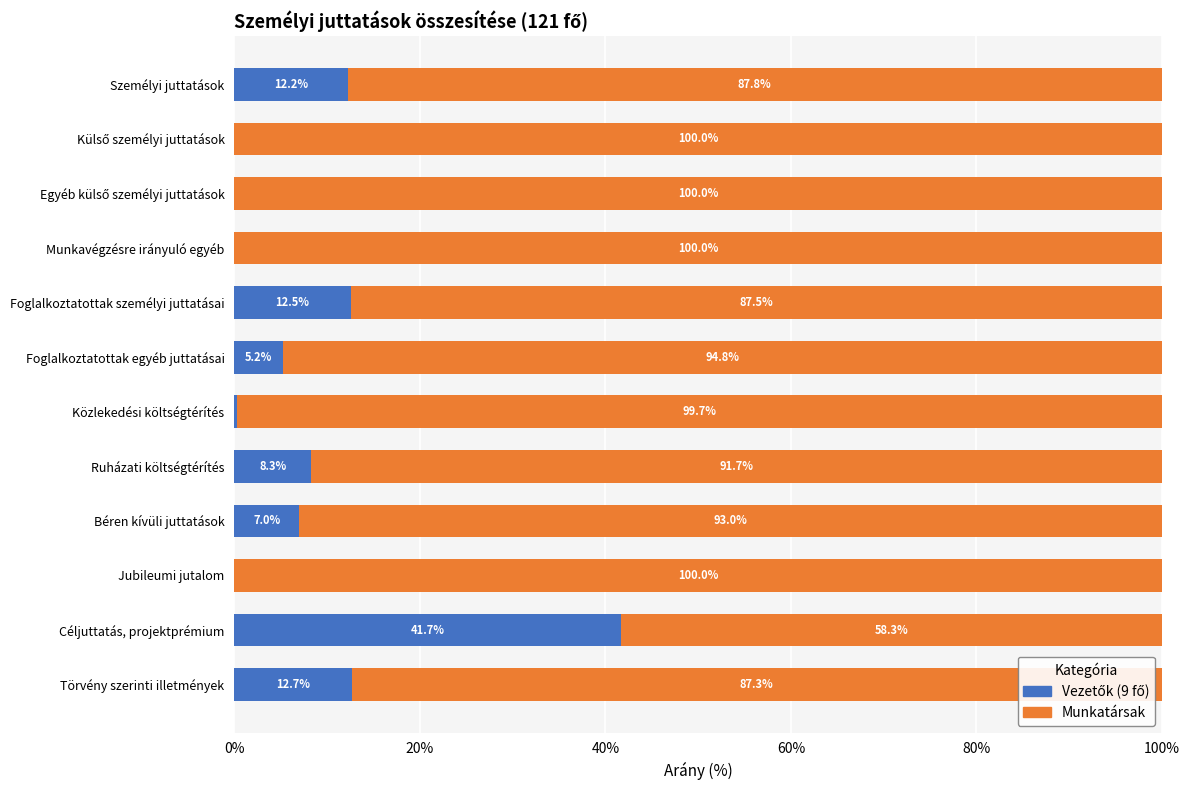

What is the total value across all series at Közlekedési költségtérítés?

100.0